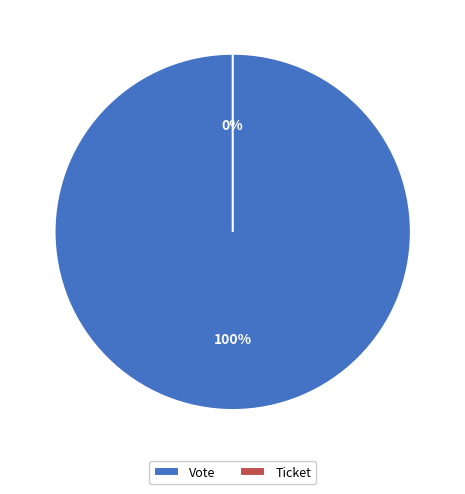

Is there a majority slice in this chart?

Yes